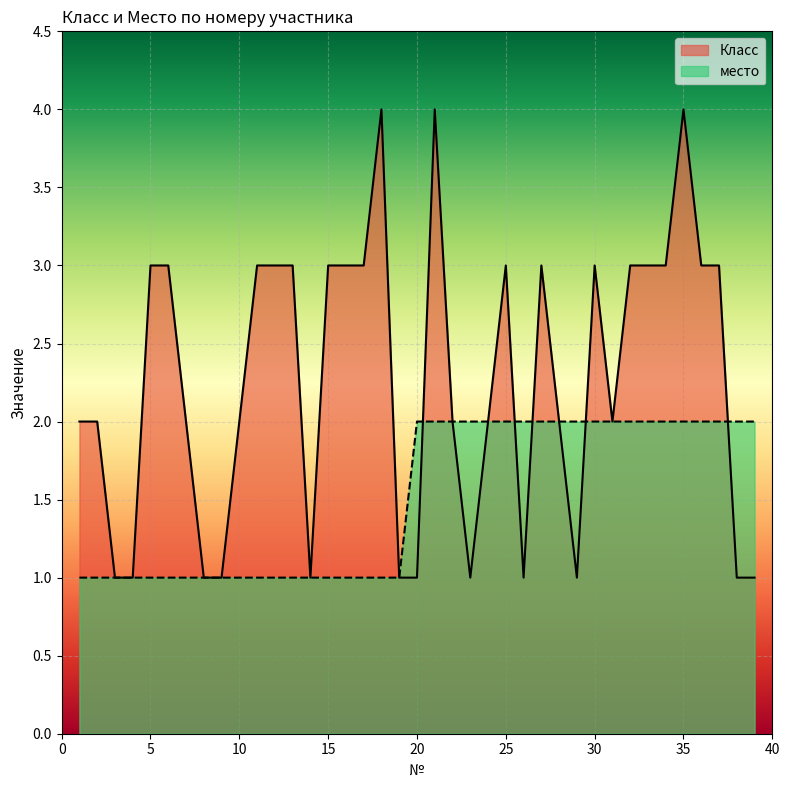

What is the sum of all место values?

59